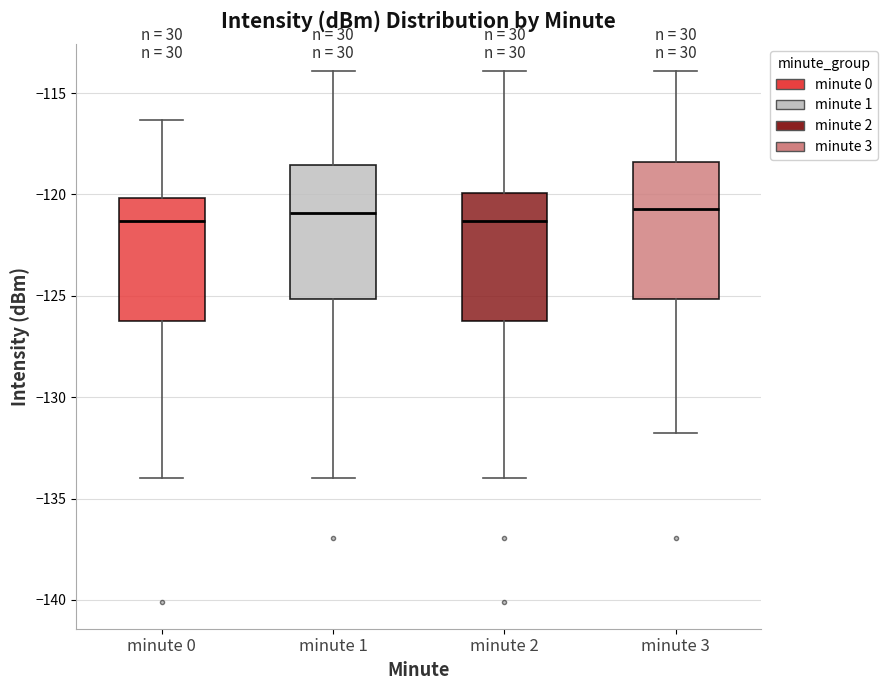

Where is the lower edge of the box for minute 0 on the y-axis? The values are not printed on the chart, so give them approximately, as read against the axis.

-126.0